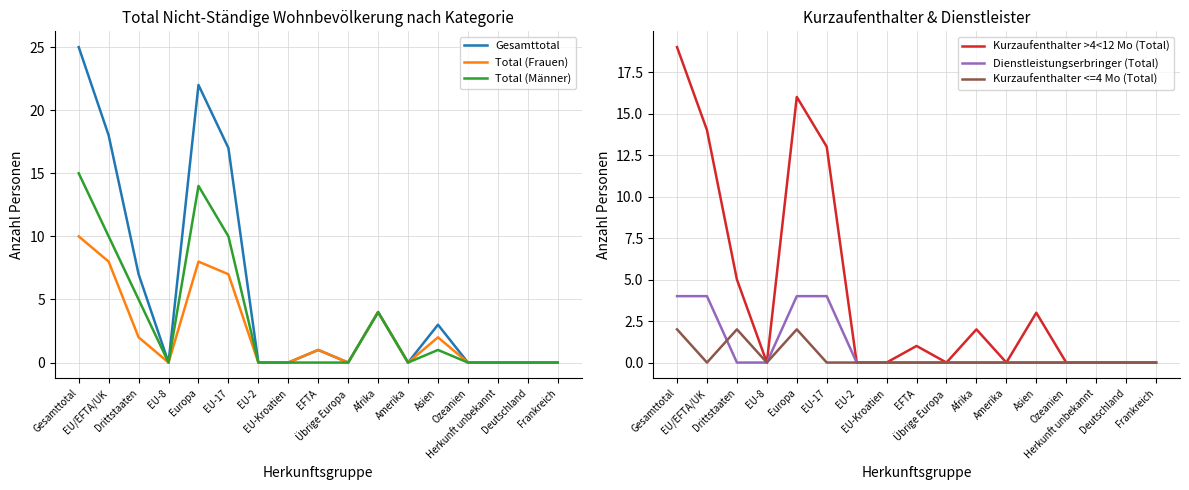

Reading right to left, what are all the values shown in this chart?

Gesamttotal: Frankreich=0	Deutschland=0	Herkunft unbekannt=0	Ozeanien=0	Asien=3	Amerika=0	Afrika=4	Übrige Europa=0	EFTA=1	EU-Kroatien=0	EU-2=0	EU-17=17	Europa=22	EU-8=0	Drittstaaten=7	EU/EFTA/UK=18	Gesamttotal=25
Total (Frauen): Frankreich=0	Deutschland=0	Herkunft unbekannt=0	Ozeanien=0	Asien=2	Amerika=0	Afrika=4	Übrige Europa=0	EFTA=1	EU-Kroatien=0	EU-2=0	EU-17=7	Europa=8	EU-8=0	Drittstaaten=2	EU/EFTA/UK=8	Gesamttotal=10
Total (Männer): Frankreich=0	Deutschland=0	Herkunft unbekannt=0	Ozeanien=0	Asien=1	Amerika=0	Afrika=4	Übrige Europa=0	EFTA=0	EU-Kroatien=0	EU-2=0	EU-17=10	Europa=14	EU-8=0	Drittstaaten=5	EU/EFTA/UK=10	Gesamttotal=15
Kurzaufenthalter >4<12 Mo (Total): Frankreich=0	Deutschland=0	Herkunft unbekannt=0	Ozeanien=0	Asien=3	Amerika=0	Afrika=2	Übrige Europa=0	EFTA=1	EU-Kroatien=0	EU-2=0	EU-17=13	Europa=16	EU-8=0	Drittstaaten=5	EU/EFTA/UK=14	Gesamttotal=19
Dienstleistungserbringer (Total): Frankreich=0	Deutschland=0	Herkunft unbekannt=0	Ozeanien=0	Asien=0	Amerika=0	Afrika=0	Übrige Europa=0	EFTA=0	EU-Kroatien=0	EU-2=0	EU-17=4	Europa=4	EU-8=0	Drittstaaten=0	EU/EFTA/UK=4	Gesamttotal=4
Kurzaufenthalter <=4 Mo (Total): Frankreich=0	Deutschland=0	Herkunft unbekannt=0	Ozeanien=0	Asien=0	Amerika=0	Afrika=0	Übrige Europa=0	EFTA=0	EU-Kroatien=0	EU-2=0	EU-17=0	Europa=2	EU-8=0	Drittstaaten=2	EU/EFTA/UK=0	Gesamttotal=2